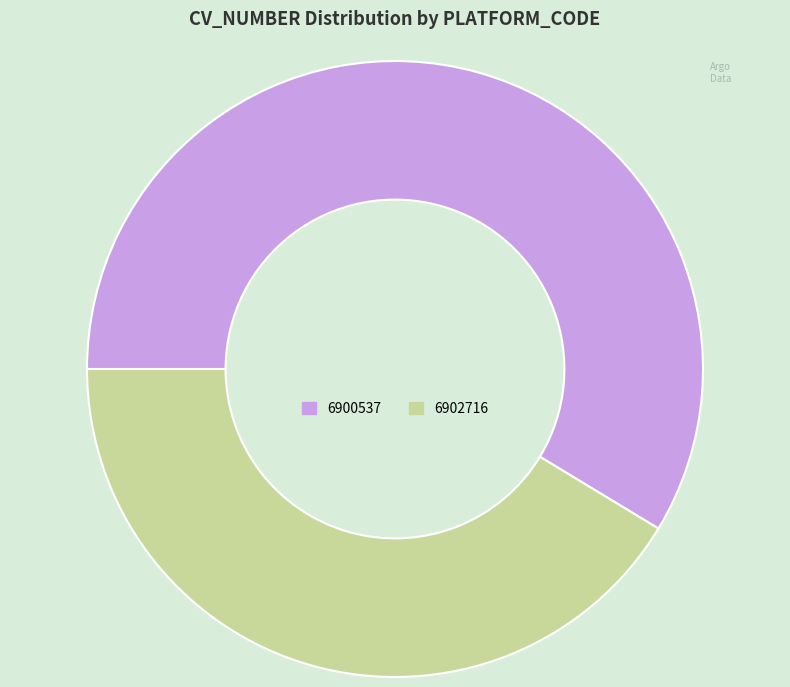

How many slices are in this pie chart?

2